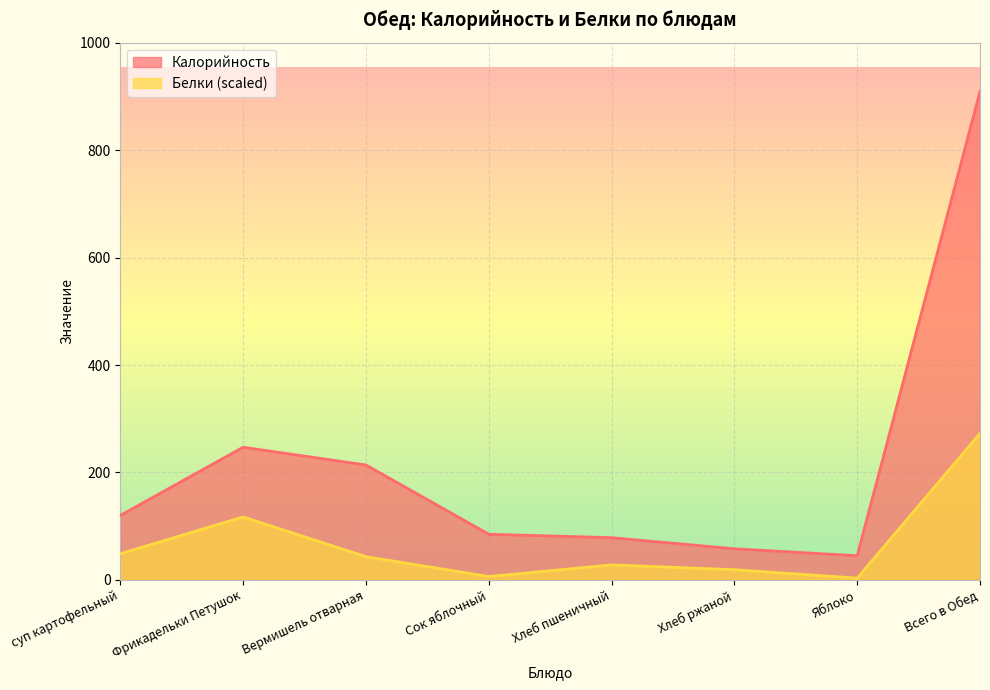

Does the chart display data point markers on the line(s)?

No